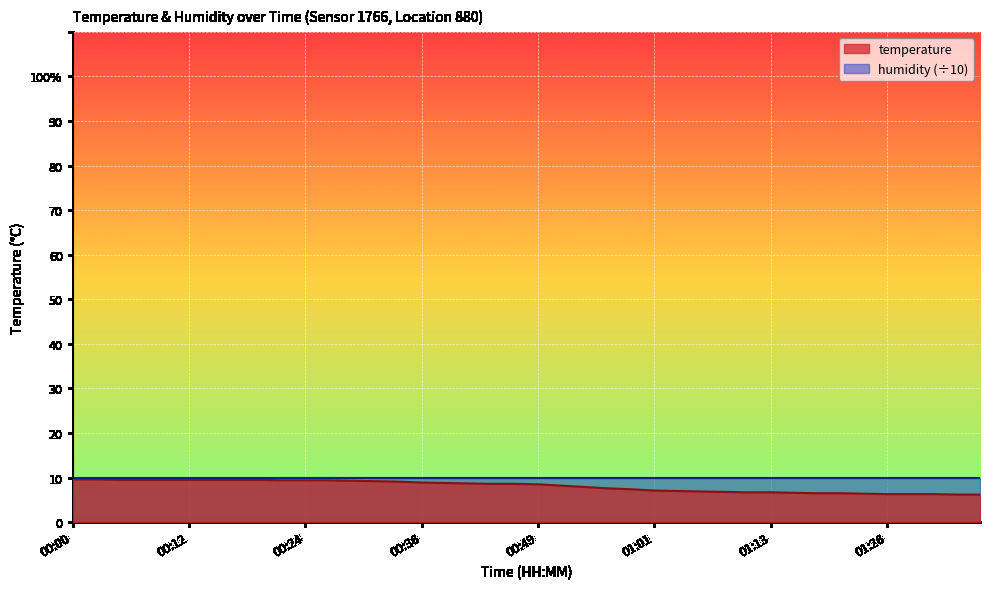

What is the minimum value shown in the chart?

6.2